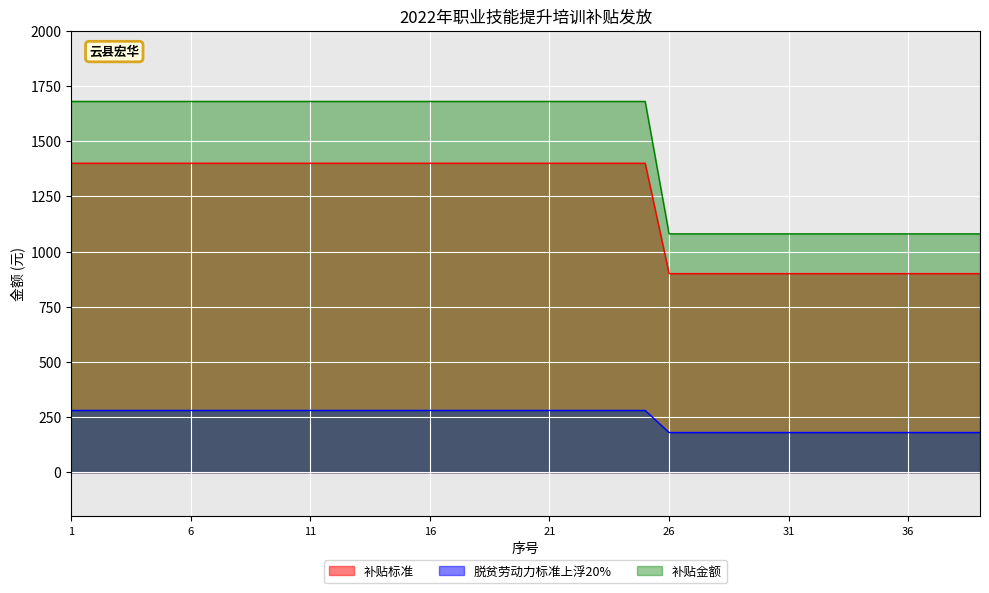

True or false: 补贴标准 and 脱贫劳动力标准上浮20% cross at least once.

False